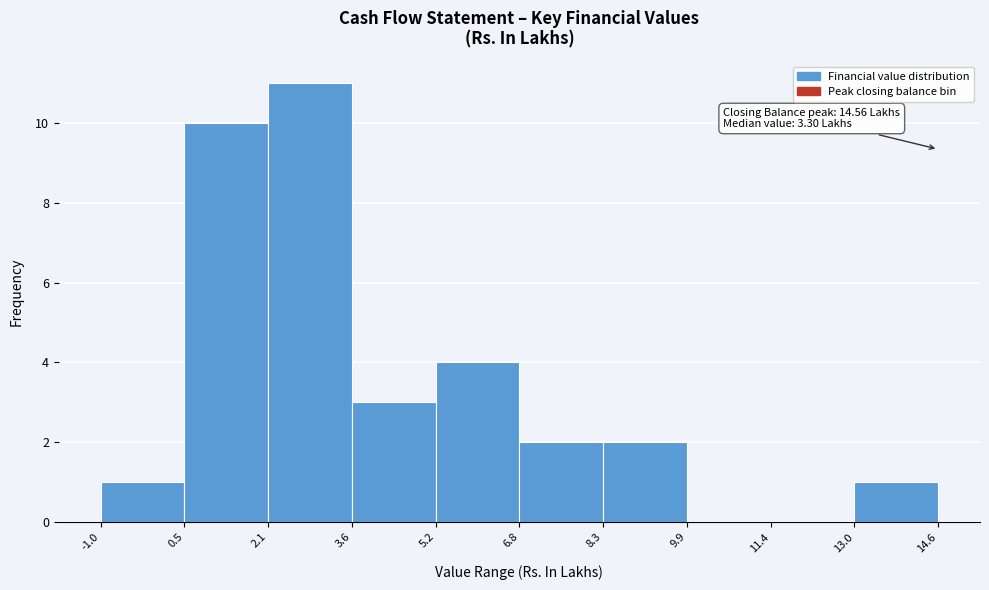

Over which range of the x-axis is the bar tallest?

2.1 to 3.6